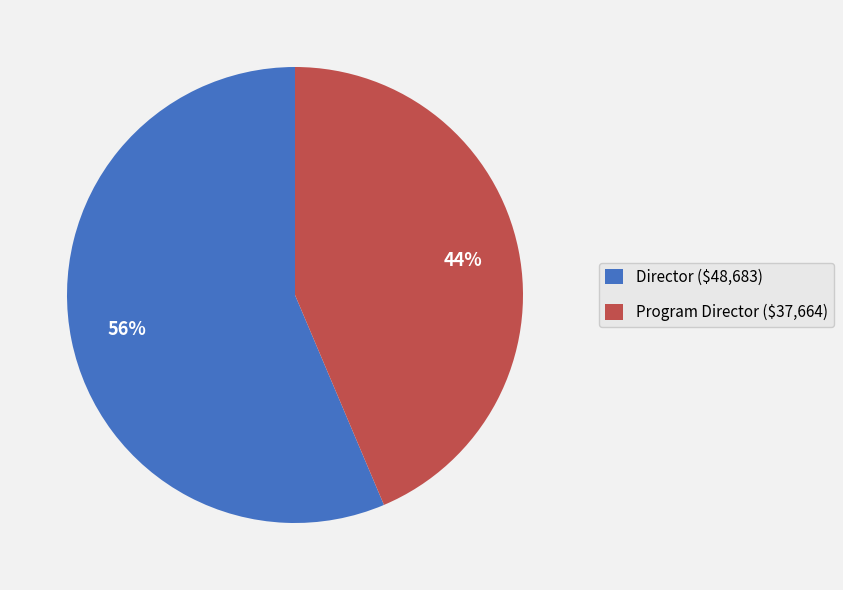

What percentage is the Program Director slice, to the nearest percent?

44%